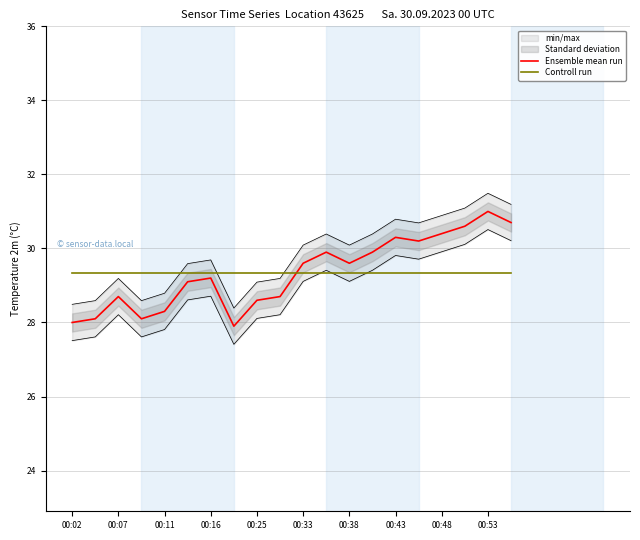

True or false: Controll run has more than 1 points higher than both neighbors.

False